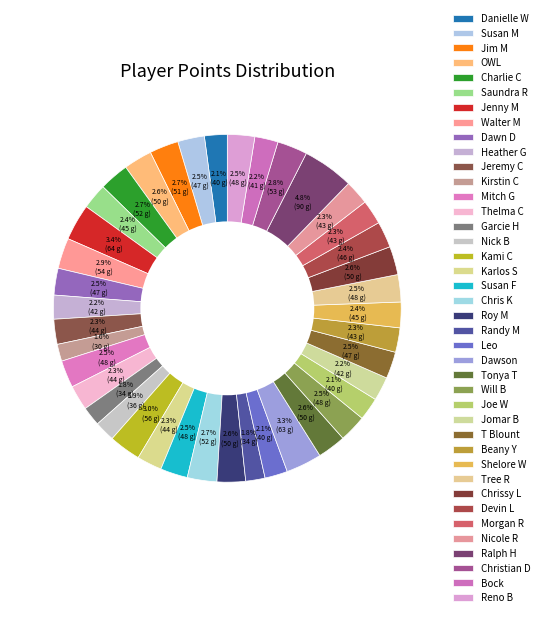

How many slices are in this pie chart?

40